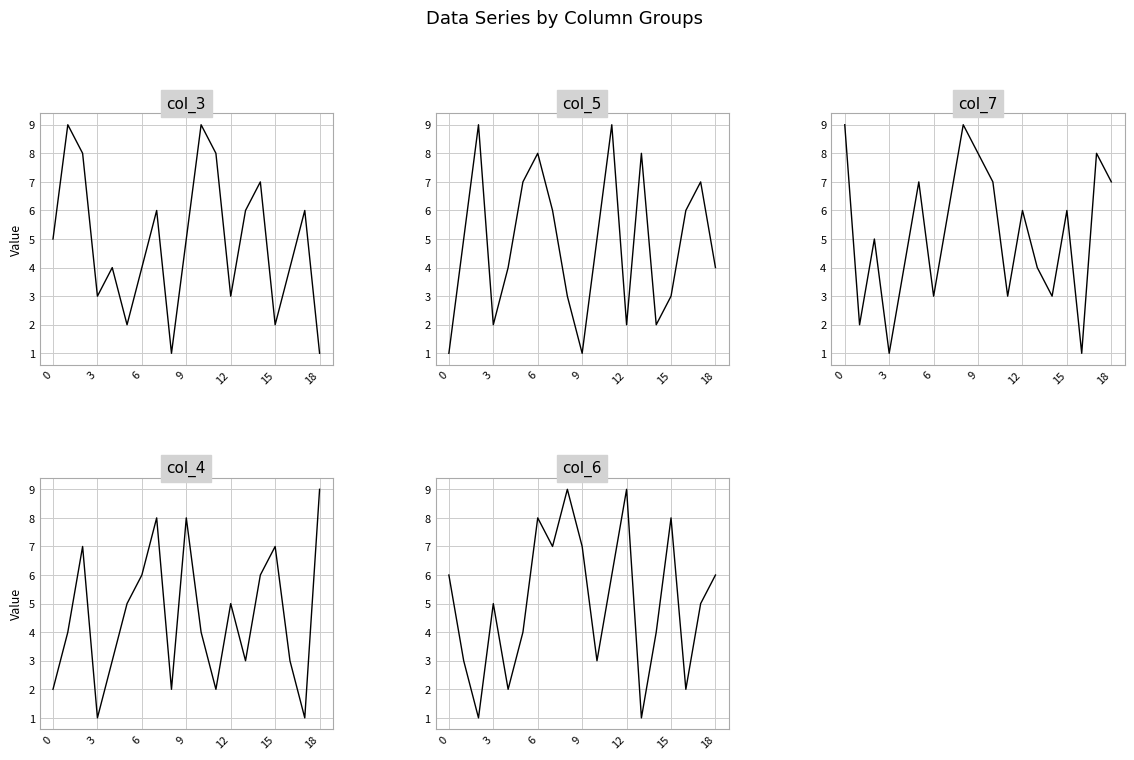

At how many categories does at least one series exceed 5?

17